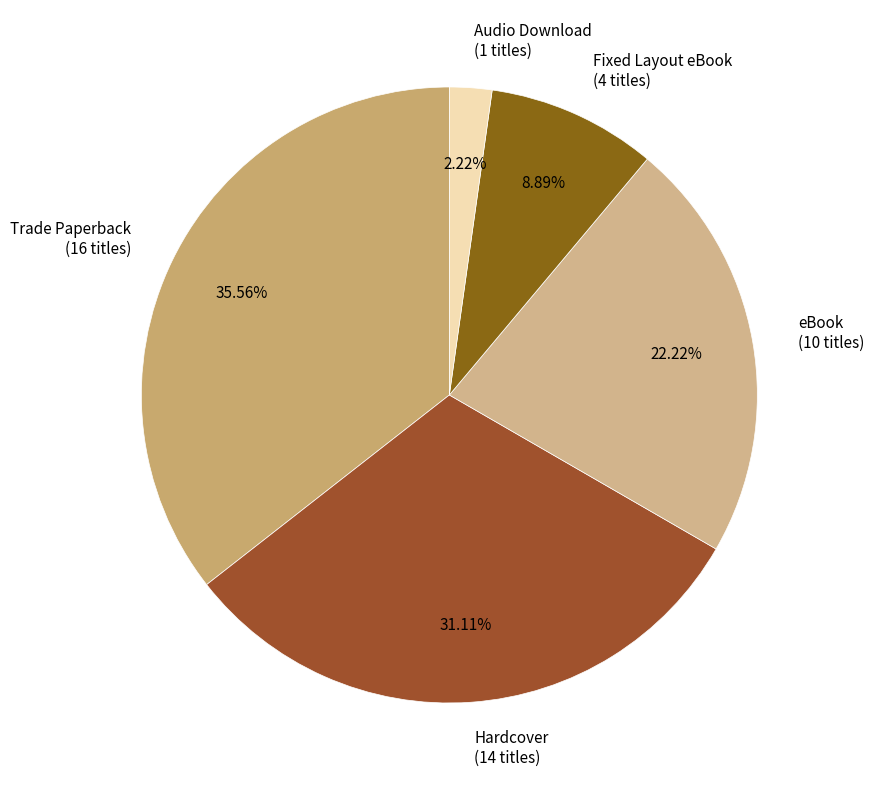

Rank the categories by value from highest to lowest.

Trade Paperback, Hardcover, eBook, Fixed Layout eBook, Audio Download